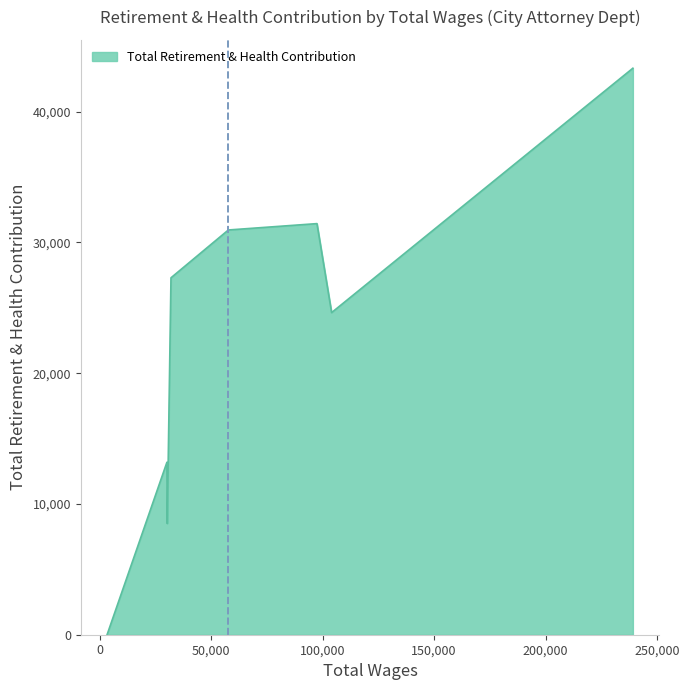

What is the maximum value shown in the chart?

43318